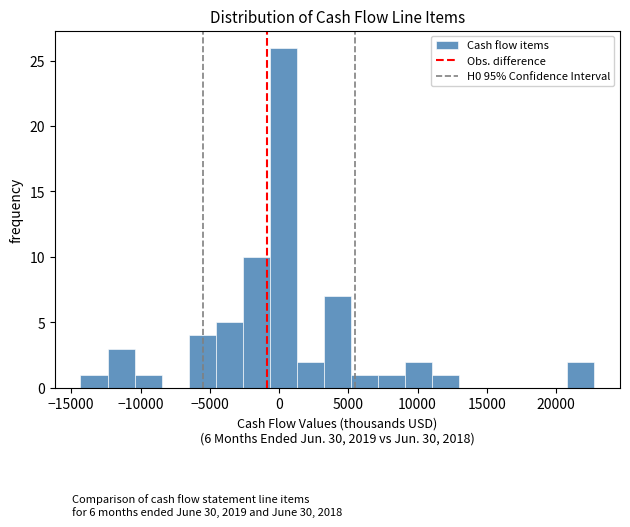

Read against the x-axis, roughly where is the centre of the tallest bar?

500